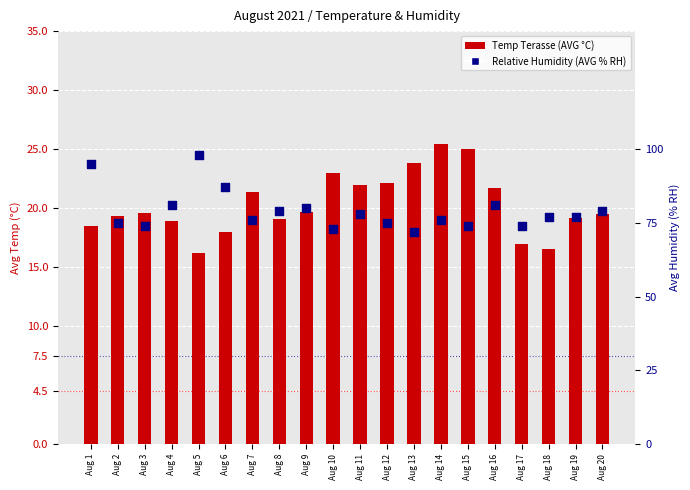

What is the total value across all series at Aug 19?

96.2